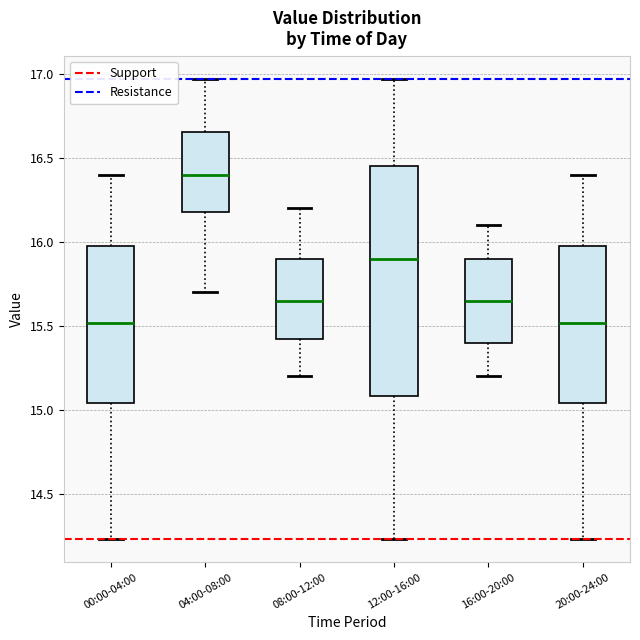

Reading left to right, read every box against the y-axis: the position of its median line, the range the box covers, and the ends of its whiskers. The values are not printed on the chart, so give them approximately, as read against the axis.

00:00-04:00: median 15.50, box 15.05 to 16.00, whiskers 14.25 to 16.40
04:00-08:00: median 16.40, box 16.20 to 16.65, whiskers 15.70 to 16.95
08:00-12:00: median 15.65, box 15.45 to 15.90, whiskers 15.20 to 16.20
12:00-16:00: median 15.90, box 15.10 to 16.45, whiskers 14.25 to 16.95
16:00-20:00: median 15.65, box 15.40 to 15.90, whiskers 15.20 to 16.10
20:00-24:00: median 15.50, box 15.05 to 16.00, whiskers 14.25 to 16.40